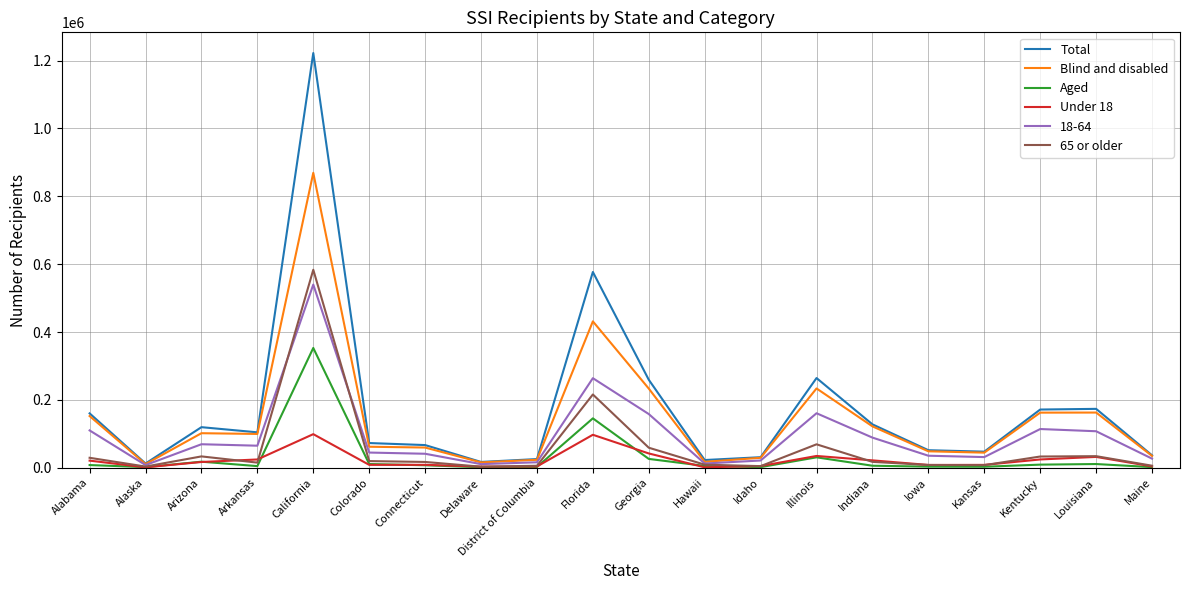

What is the highest value of the Total series?

1222078